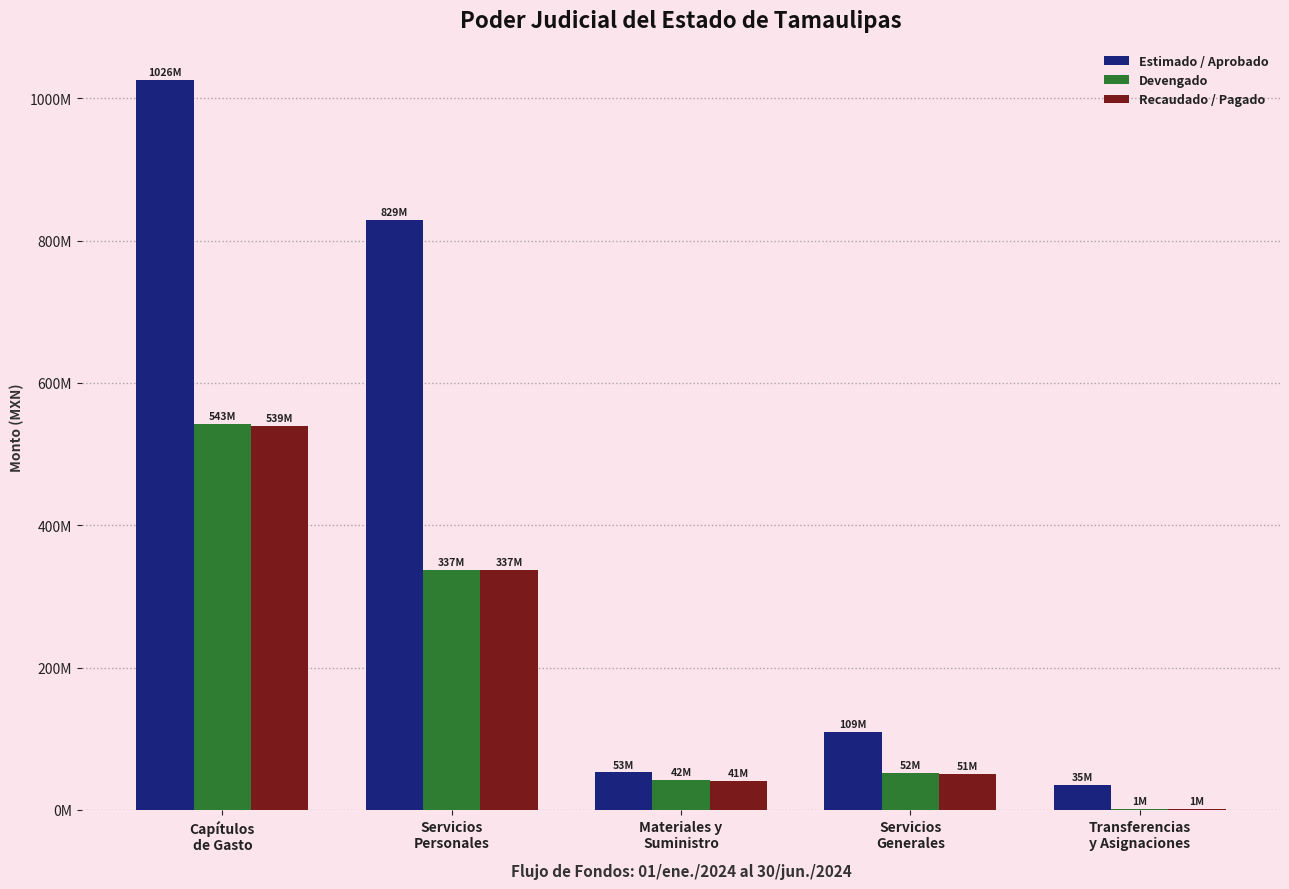

The value of Estimado / Aprobado at Servicios
Personales is 1205343185.8. True or false?

False